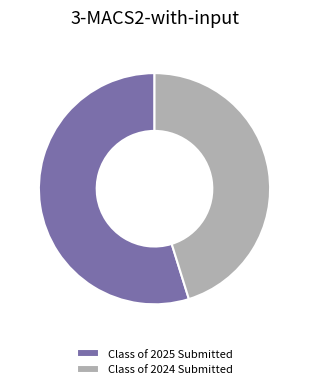

Which category accounts for the majority?

Class of 2025 Submitted